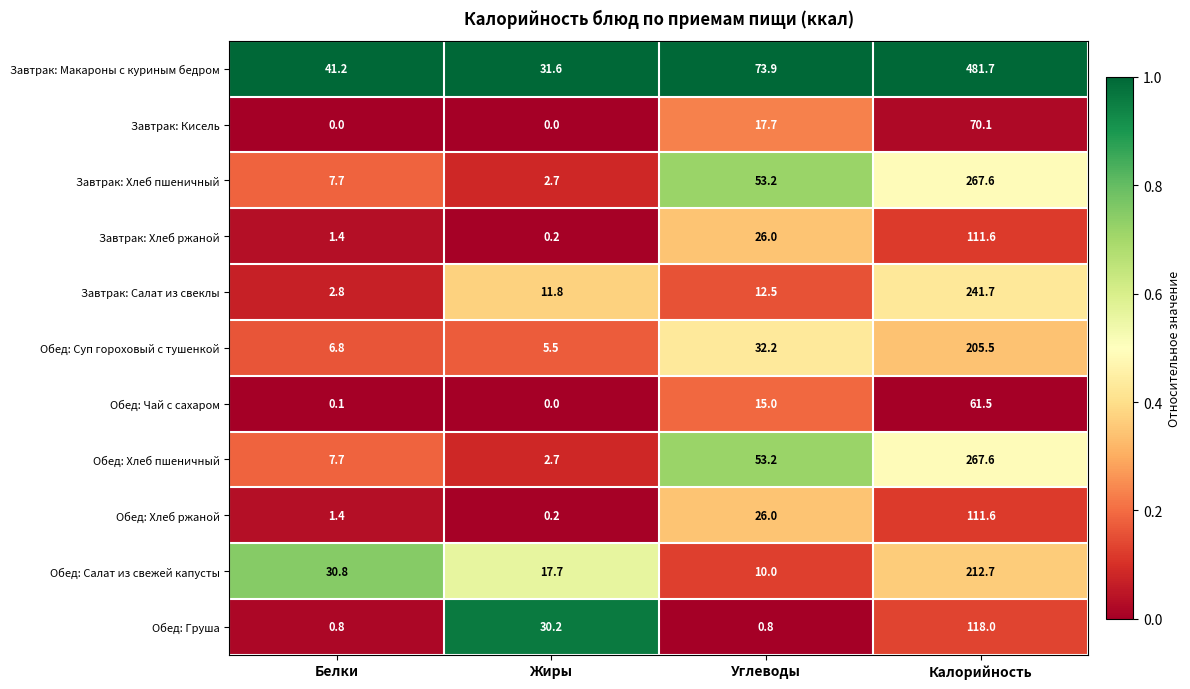

Where is Завтрак: Кисель nearest to the value 35?

Углеводы